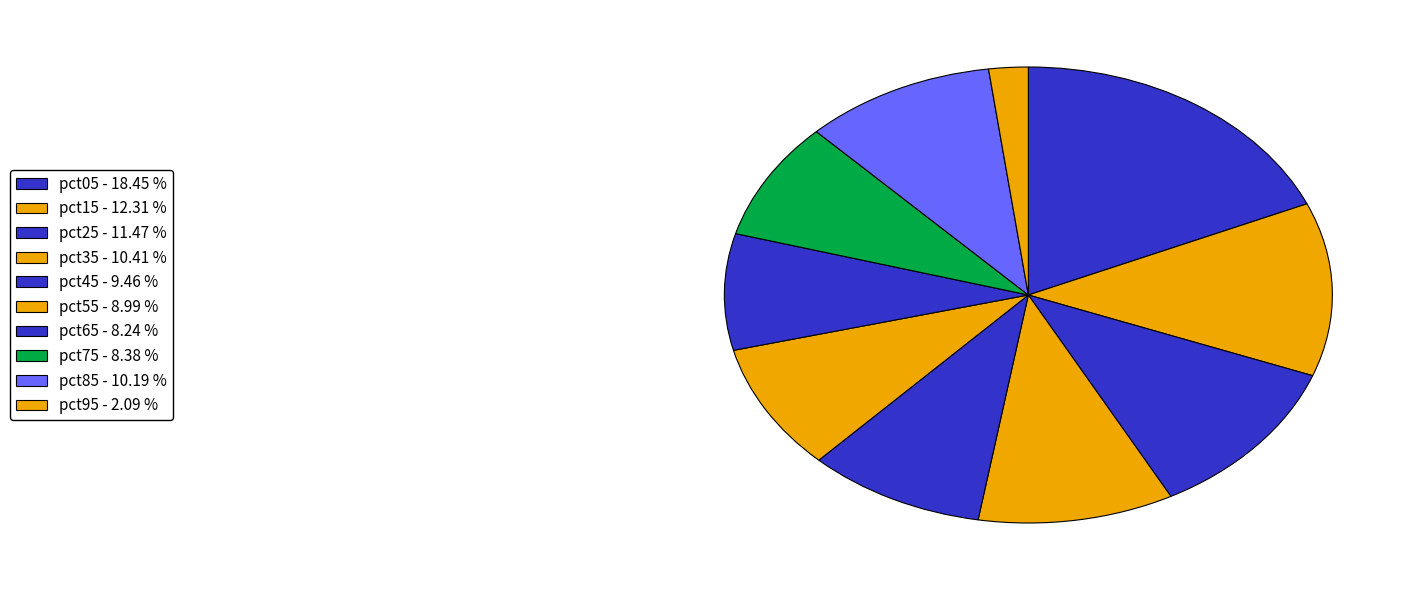

Is pct35 the majority of the pie?

No